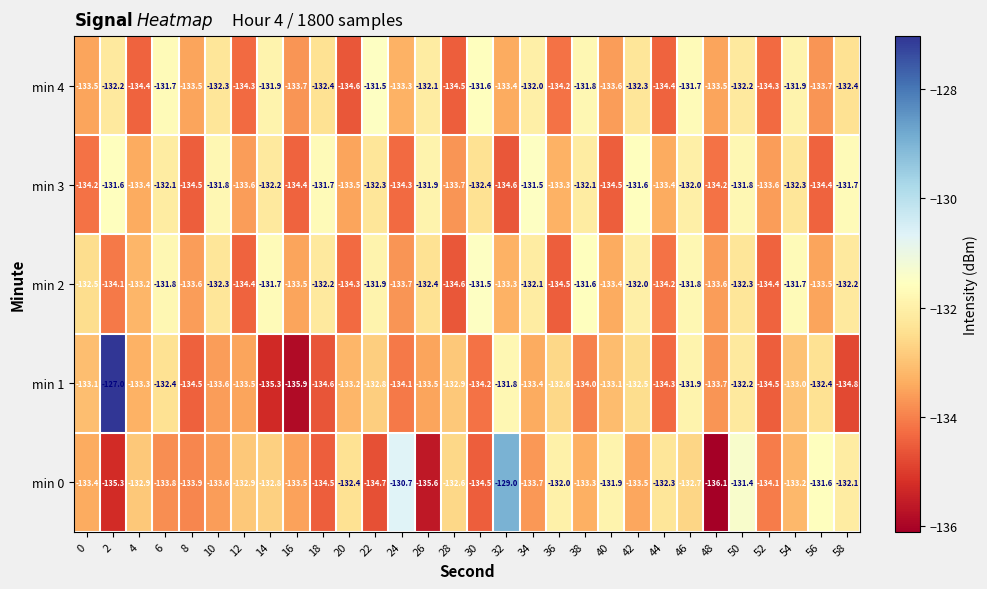

What is the sum of all min 2 values?

-3988.3